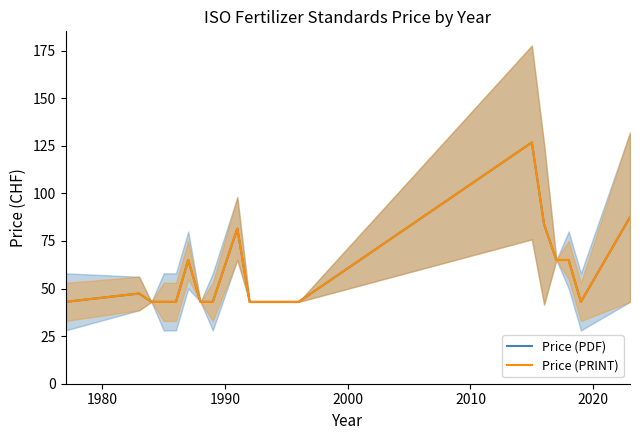

Reading left to right, what are all the values shown in this chart?

Price (PDF): 43.0	47.4	43.0	43.0	43.0	65.0	43.0	43.0	81.5	43.0	43.0	126.8	83.7	65.0	65.0	43.0	87.5
Price (PRINT): 43.0	47.4	43.0	43.0	43.0	65.0	43.0	43.0	81.5	43.0	43.0	126.8	83.7	65.0	65.0	43.0	87.5